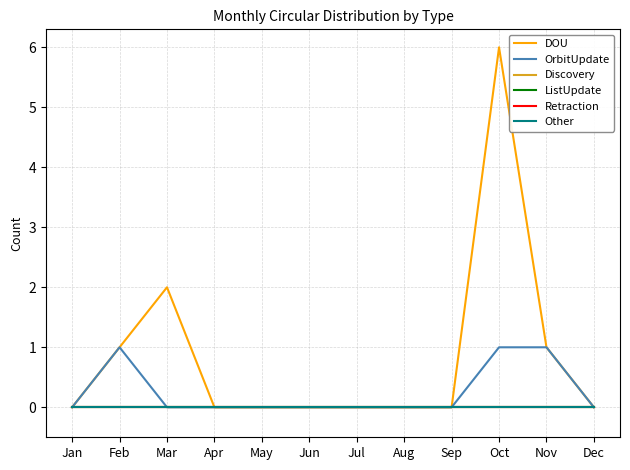

List the series in order of their peak value, lowest first.

Discovery, ListUpdate, Retraction, Other, OrbitUpdate, DOU